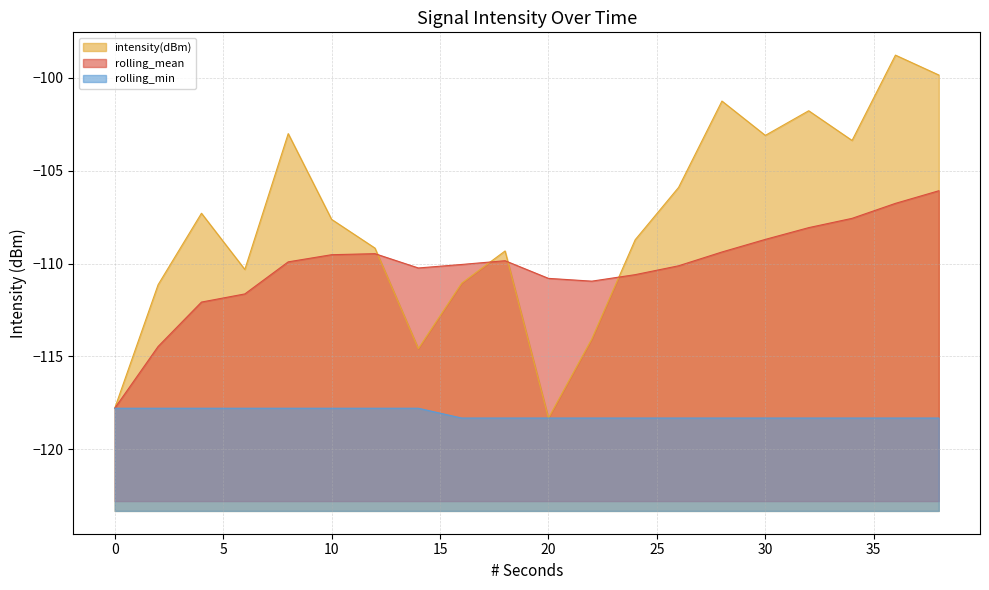

Is it true that rolling_min equals -117.8 at 0?

True